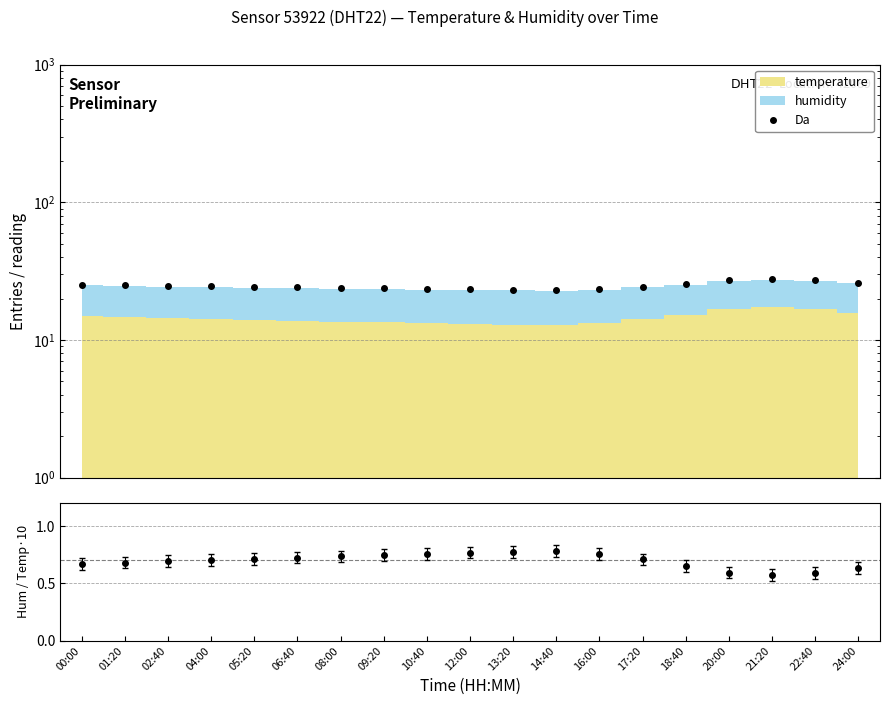

How many lines are shown in the chart?

2